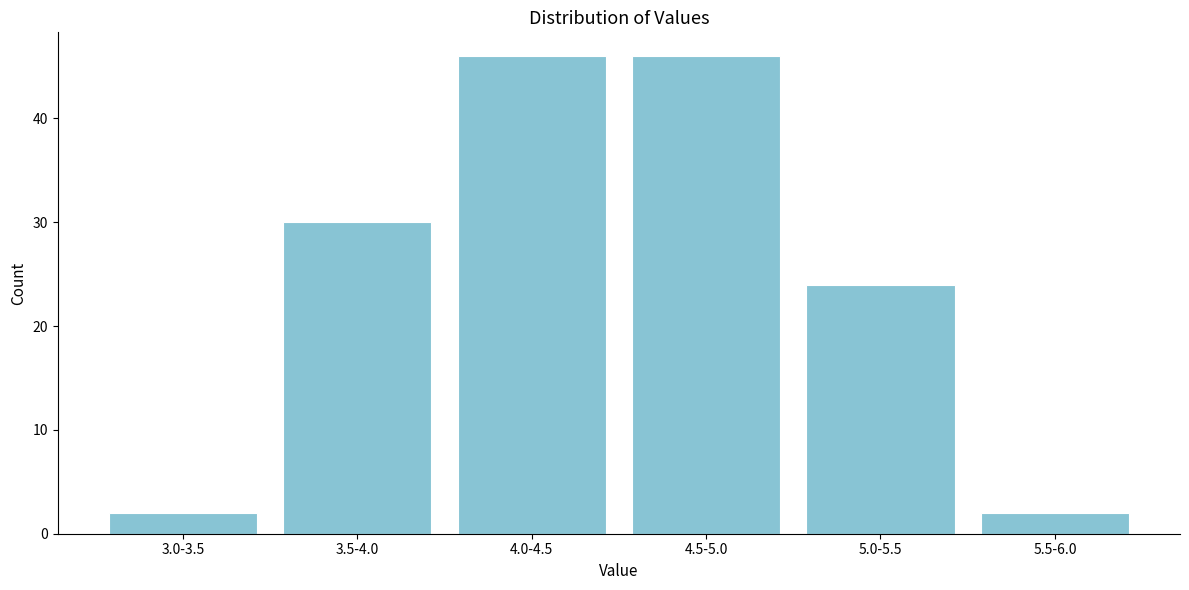

Reading right to left, transcribe all the data shown in this chart.

2	24	46	46	30	2